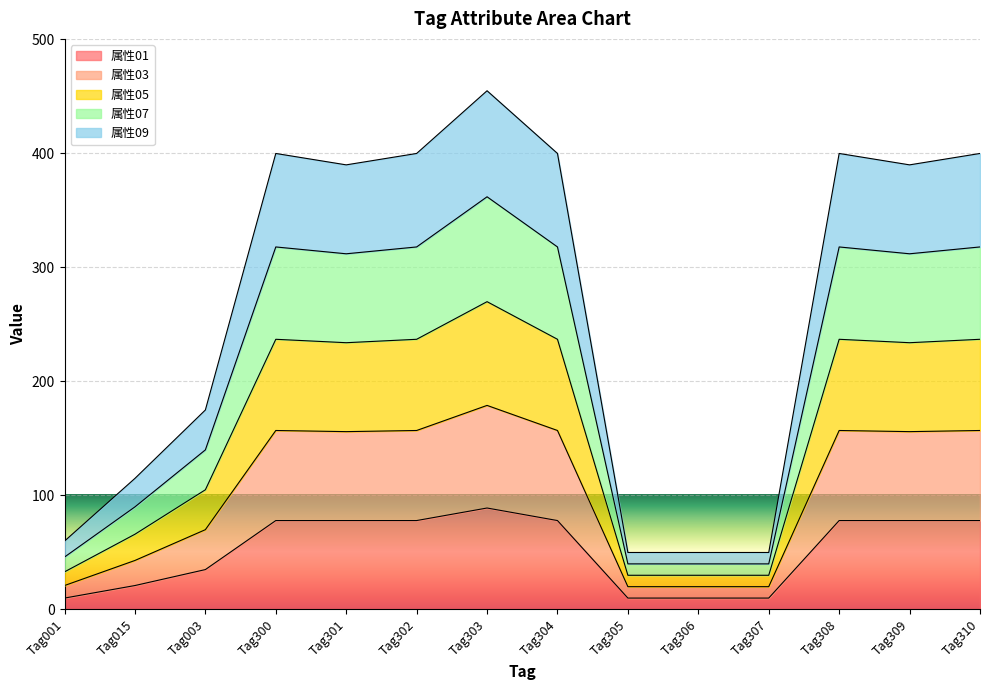

At which category is the sum across all series the highest?

Tag303